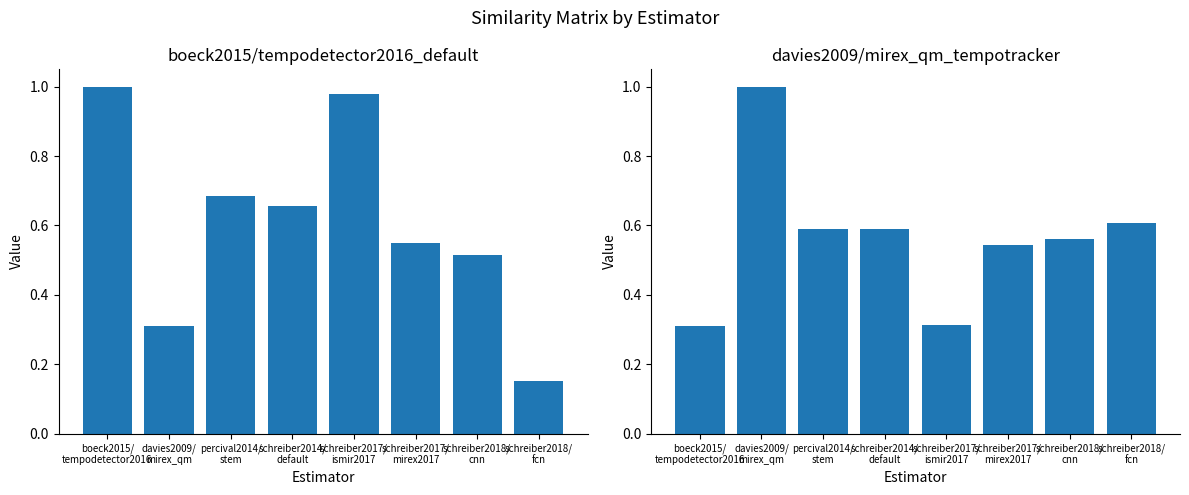

At which category does the chart reach its peak across all series?

boeck2015/
tempodetector2016